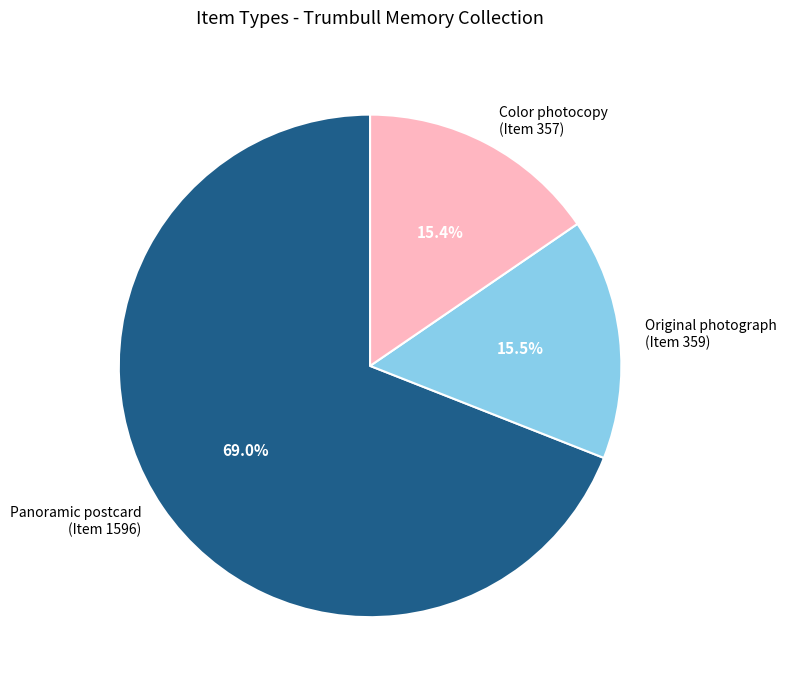

Is Original photograph (Item 359) the majority of the pie?

No